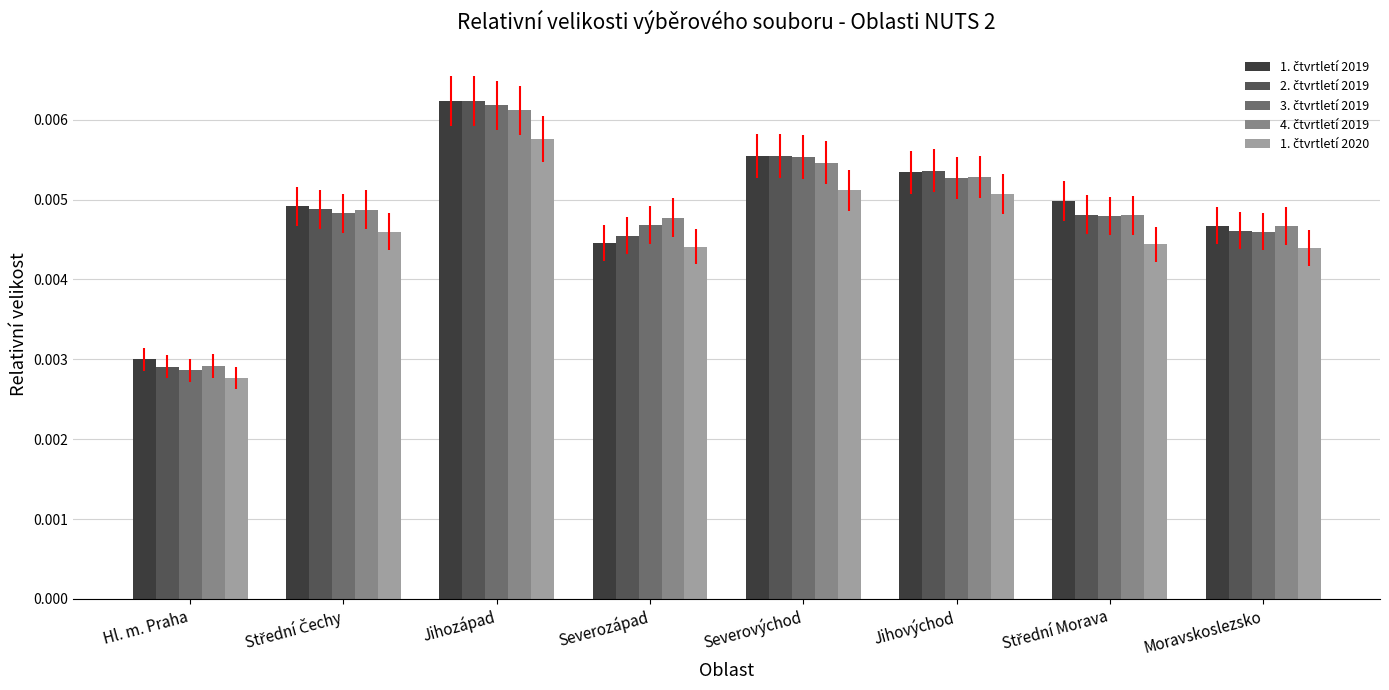

Are the bars horizontal?

No